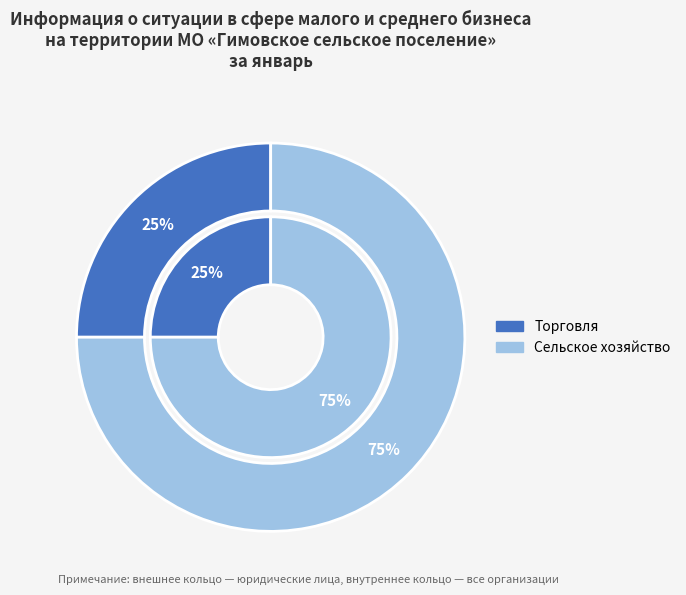

The Торговля slice represents 25% of the pie. True or false?

True